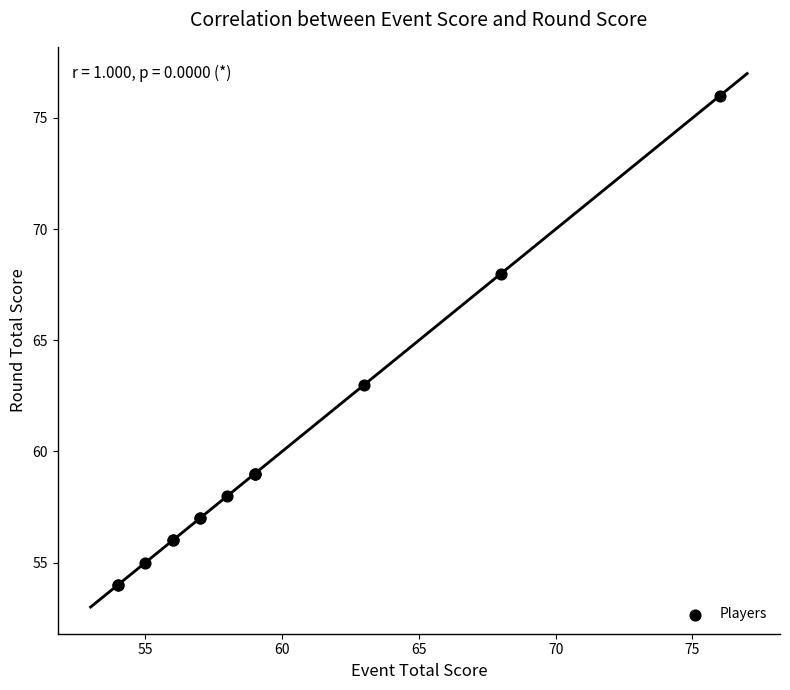

What Y value in the scatter plot is closest to 65?

63